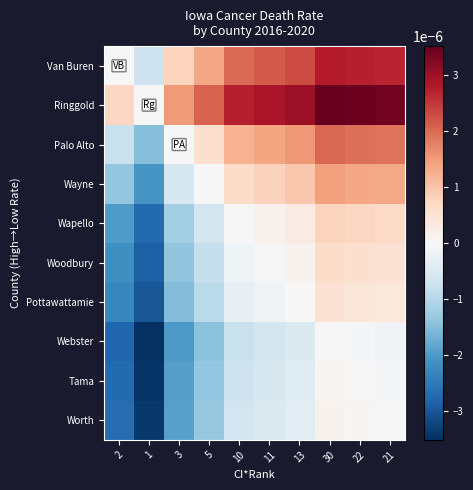

Which series has the largest total across all categories?

Ringgold